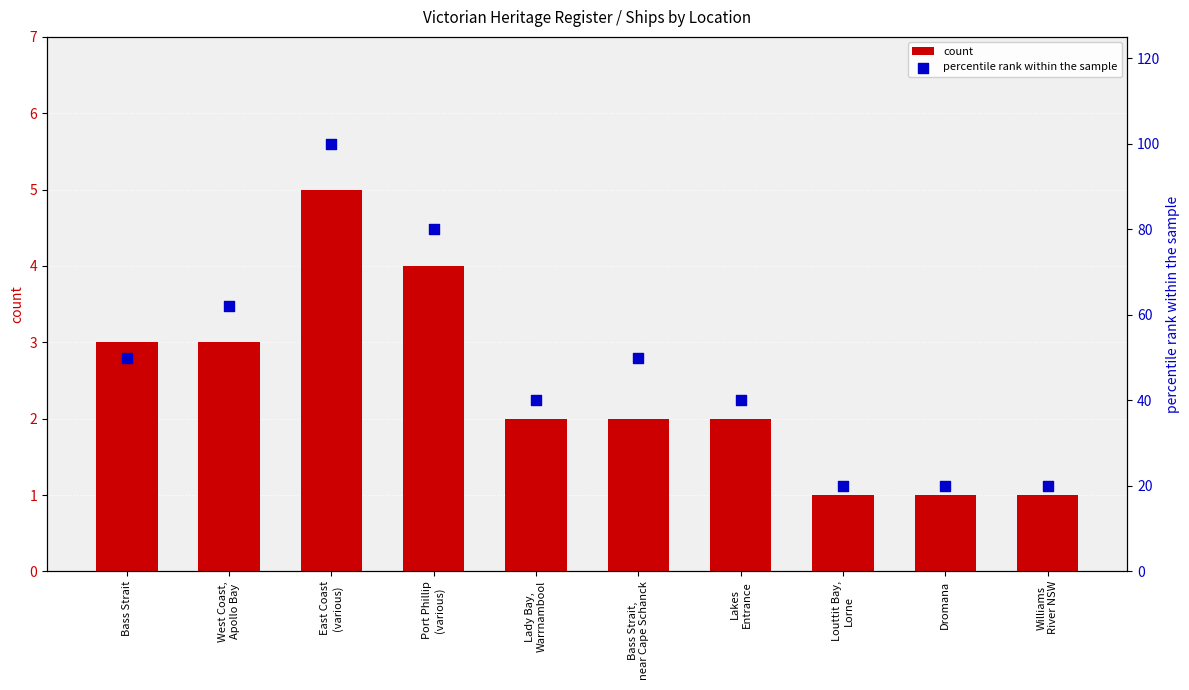

Which series reaches the minimum Y coordinate?

count